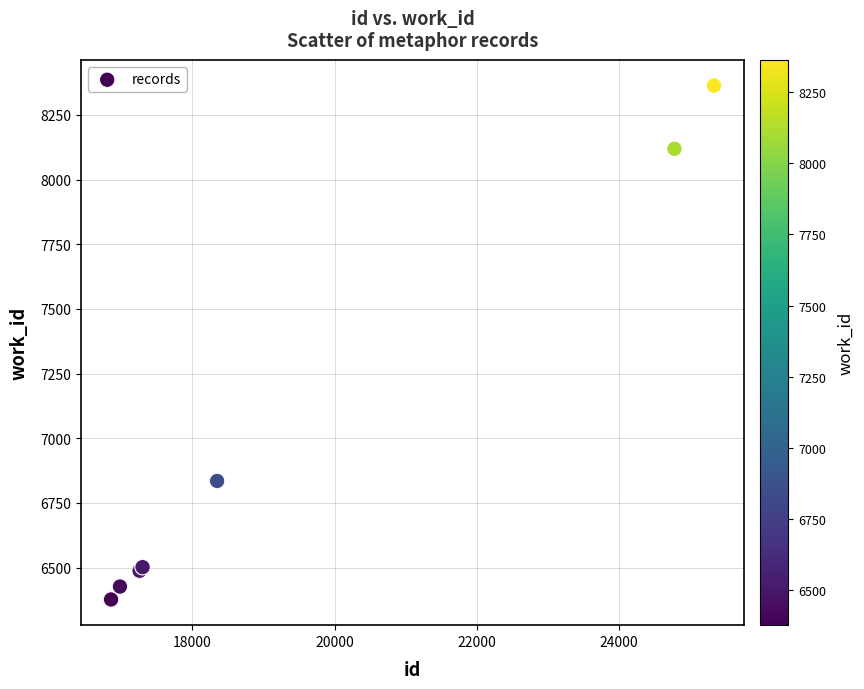

What Y value in the scatter plot is closest to 7370?

6835